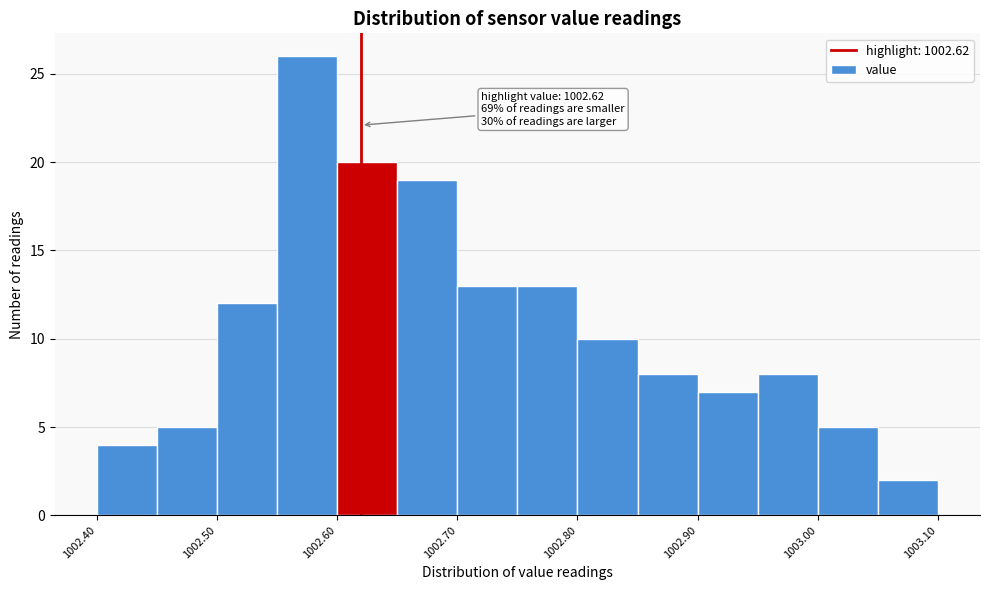

Which range on the x-axis has the tallest bar?

1002.55 to 1002.60